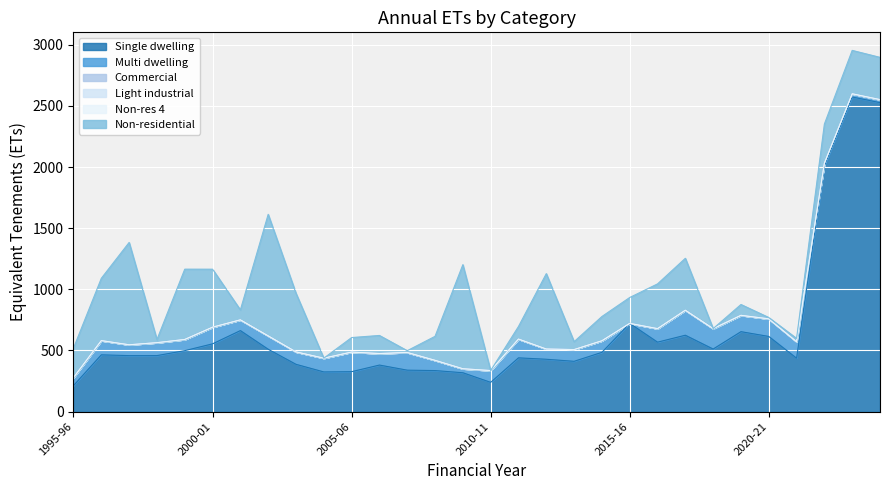

True or false: Non-res 4 and Light industrial intersect in this chart.

False